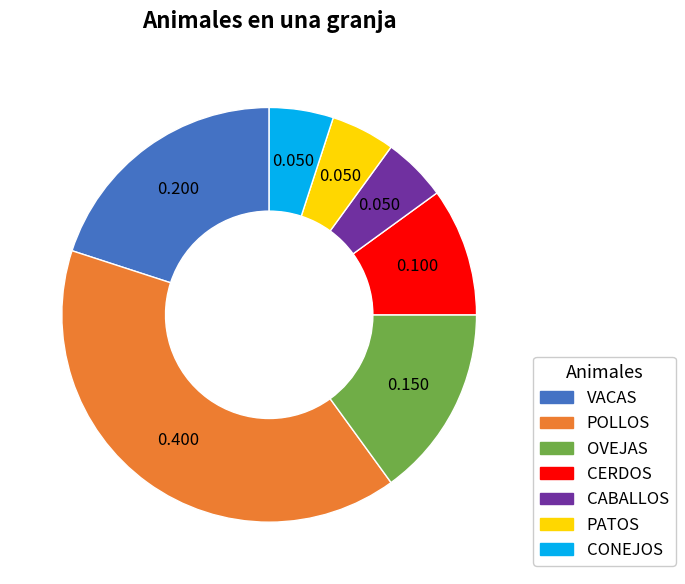

Which has a higher value, PATOS or OVEJAS?

OVEJAS